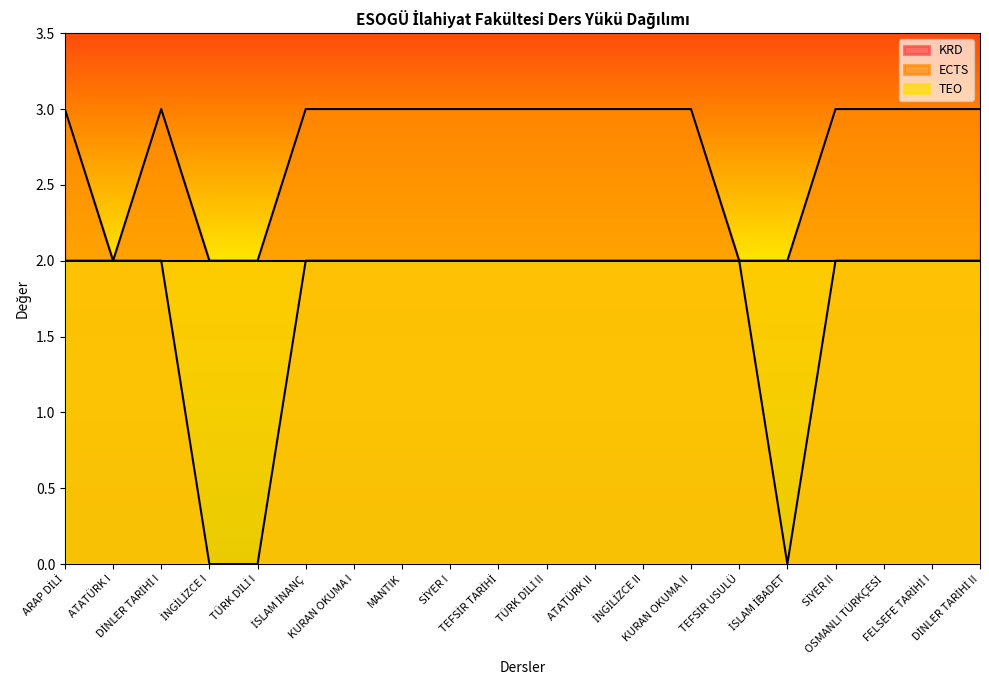

Reading right to left, extract all data points from this chart.

KRD: 2	2	2	2	0	2	2	2	2	2	2	2	2	2	2	0	0	2	2	2
ECTS: 3	3	3	3	2	2	3	3	3	3	3	3	3	3	3	2	2	3	2	3